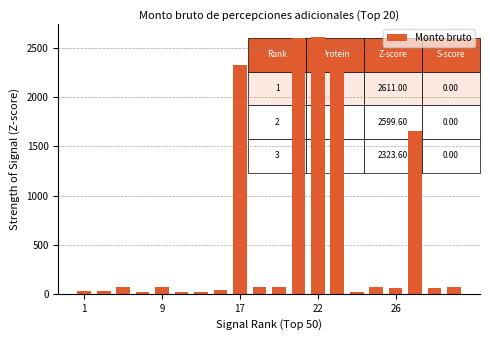

What is the value of the 3rd bar from the left?

68.0